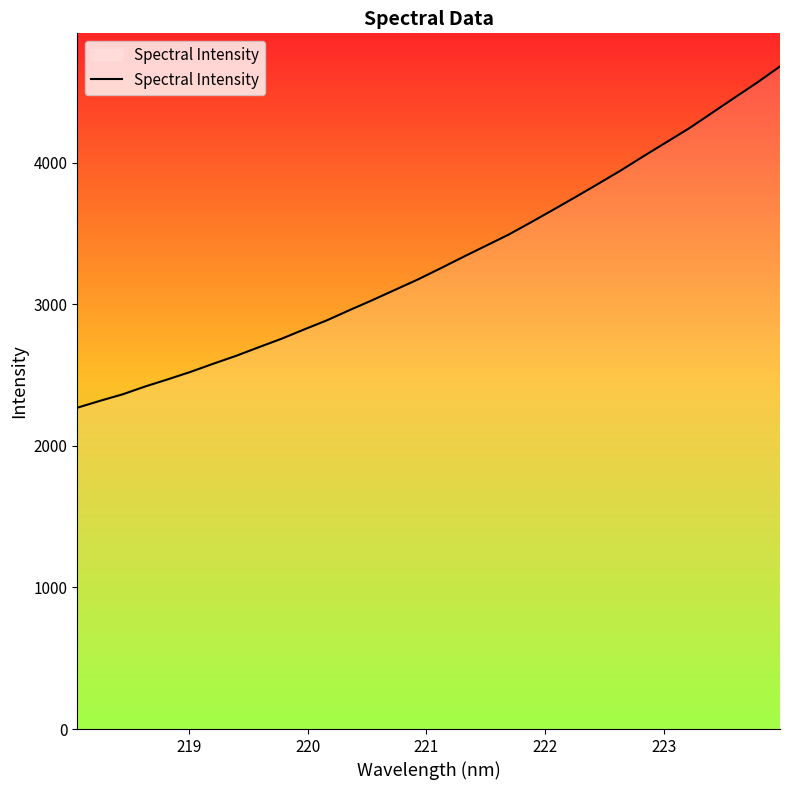

What is the minimum value shown in the chart?

2270.1